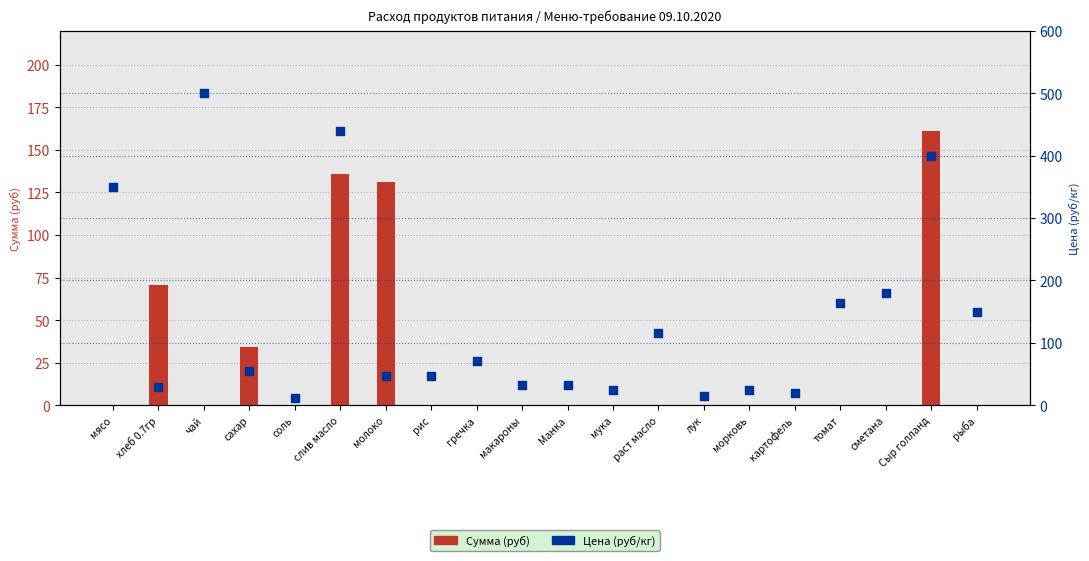

Is the value of Цена (руб/кг) at макароны greater than the value of Сумма (руб) at мясо?

Yes